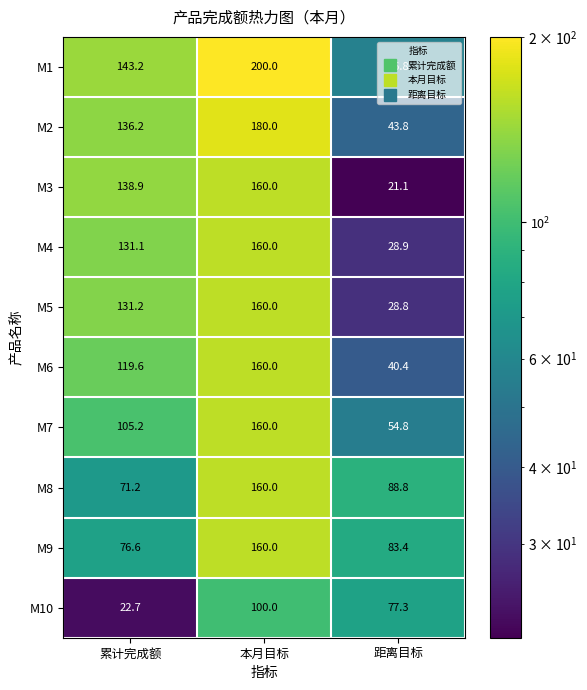

Which series has the largest total across all categories?

M1